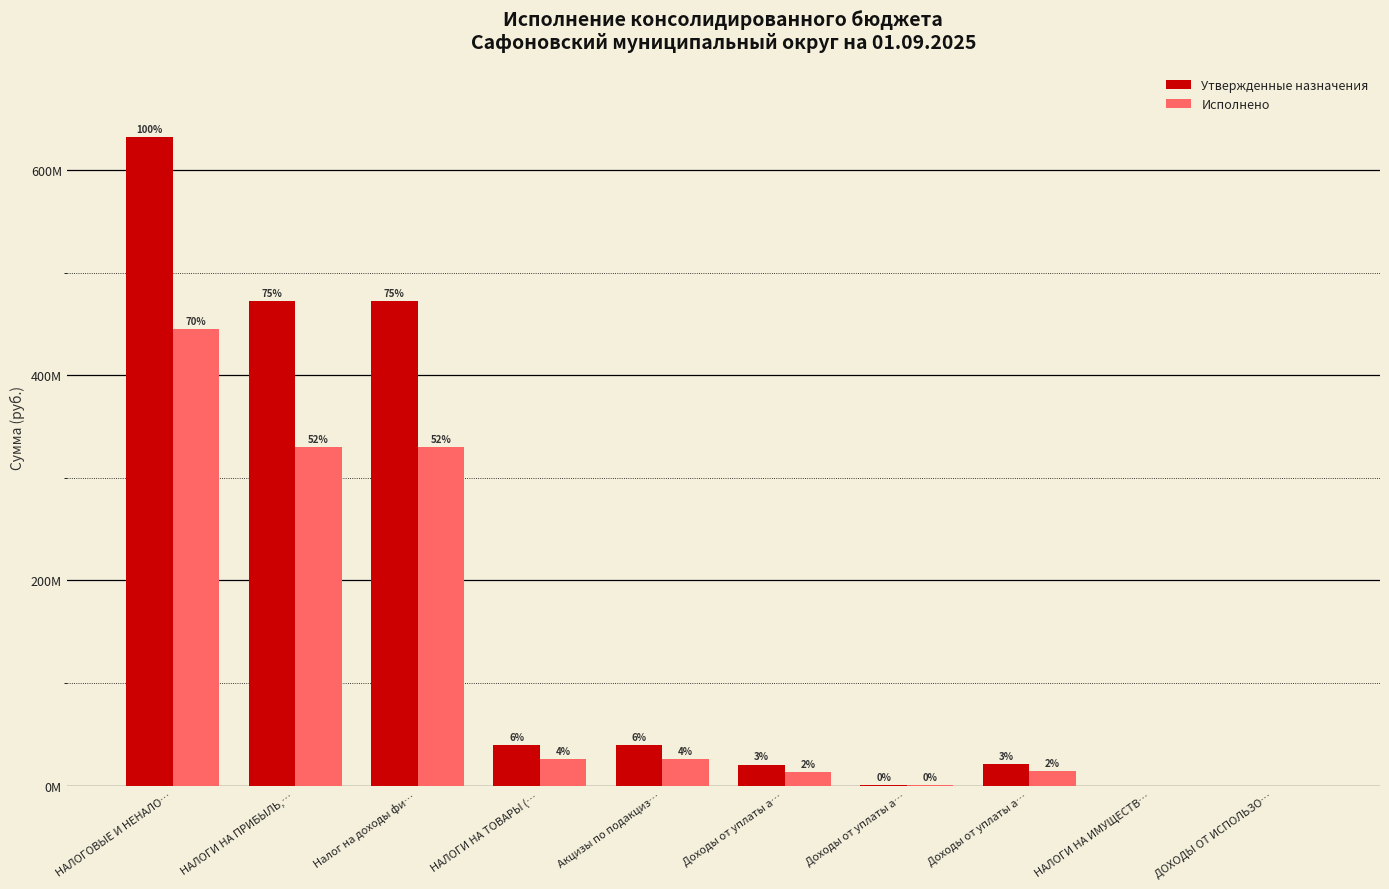

At how many categories does at least one series exceed 295164778?

3